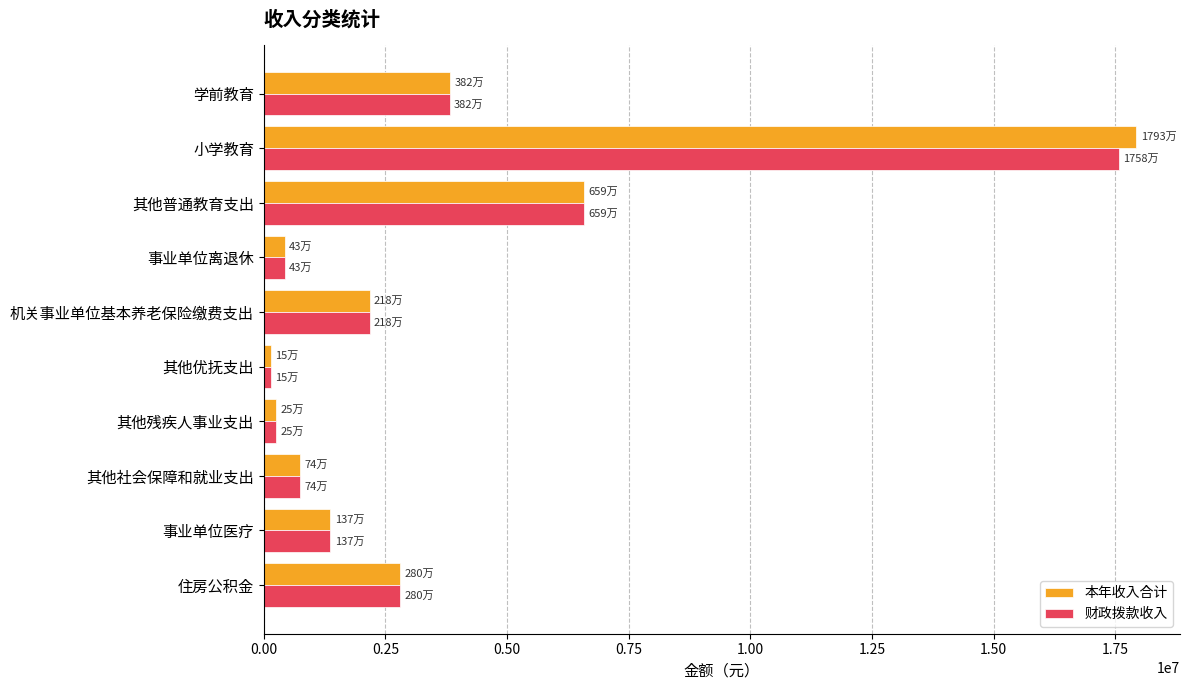

Which series has the widest spread of values?

本年收入合计